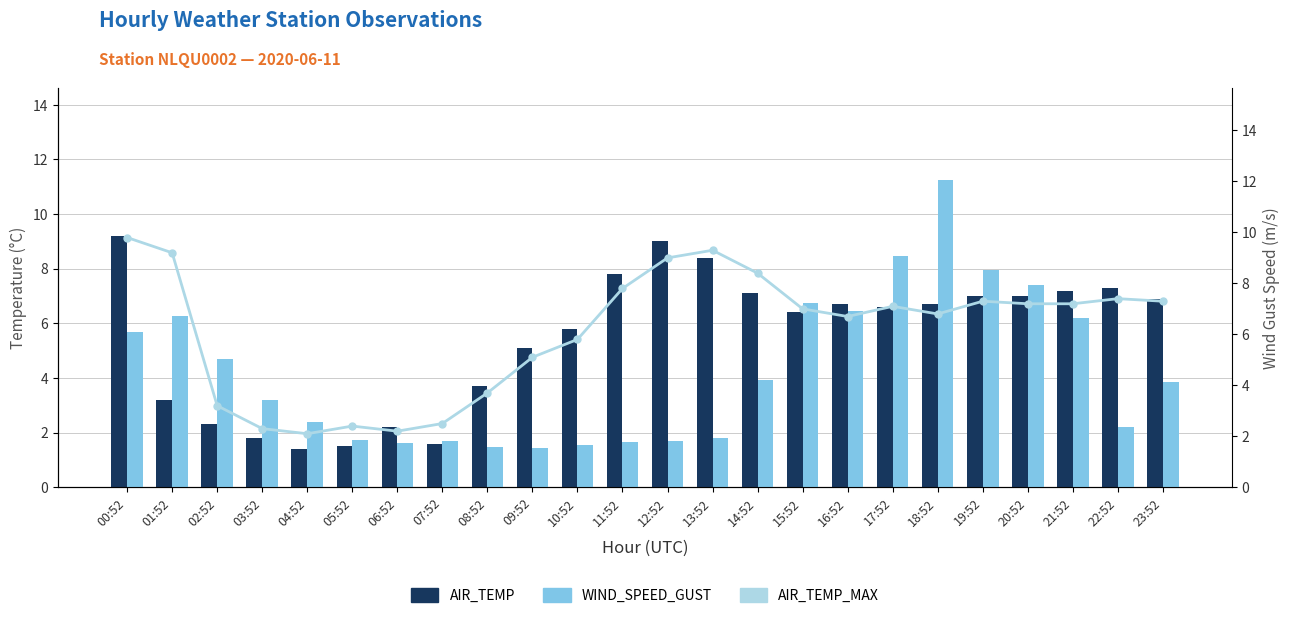

What is the total value across all series at 16:52?

19.8